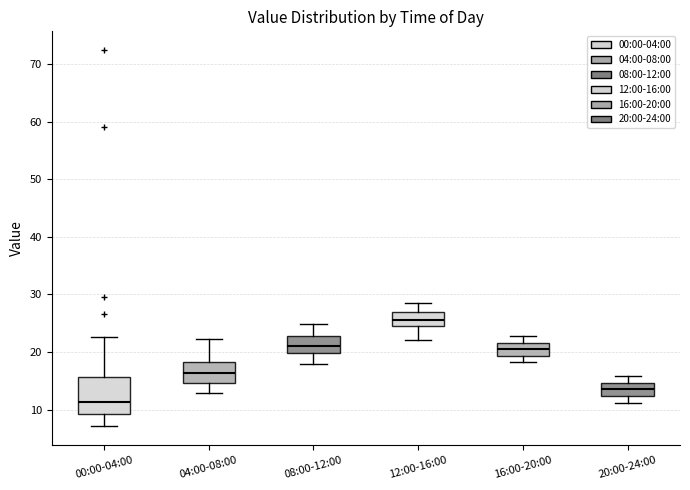

Which box's median line is the highest?

12:00-16:00